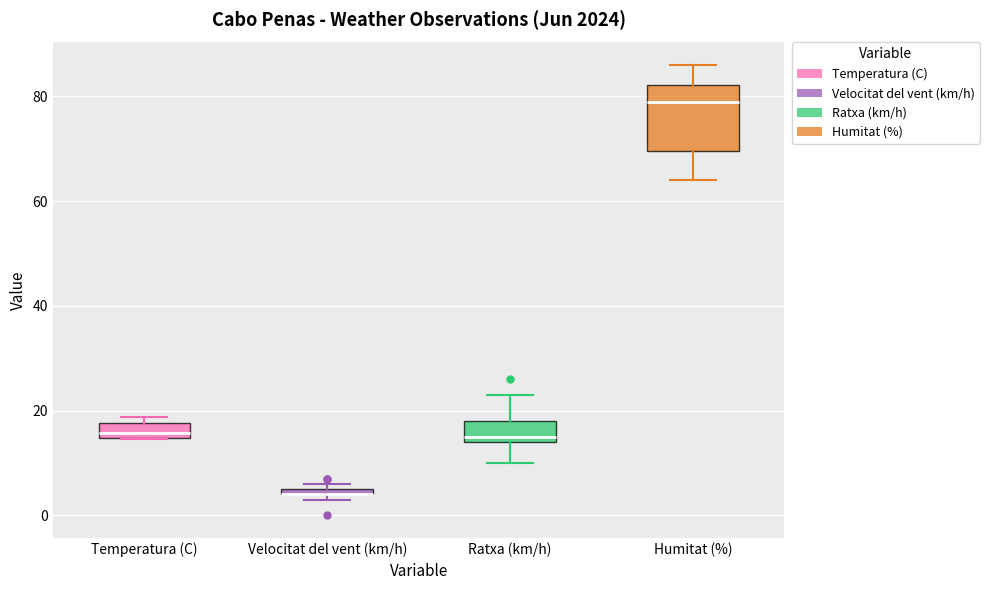

Where is the lower edge of the box for Humitat (%) on the y-axis? The values are not printed on the chart, so give them approximately, as read against the axis.

70